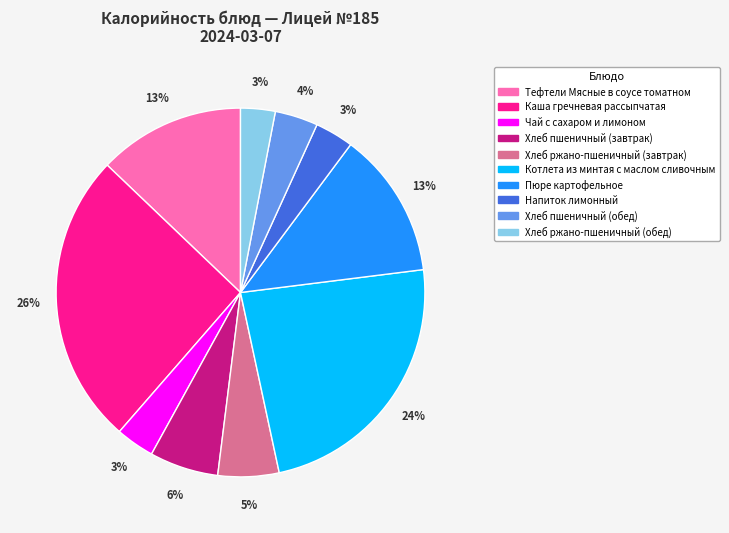

To the nearest percent, what is the difference between the largest and smallest slice percentages?

23%